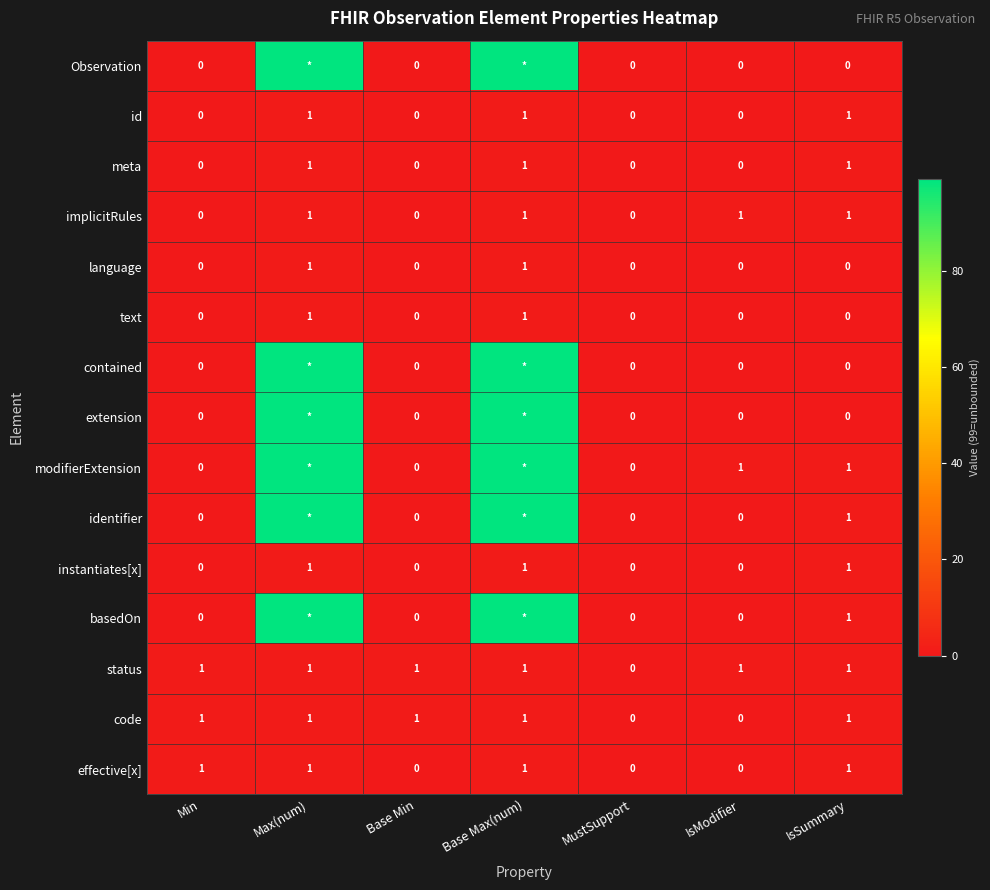

At how many categories does at least one series exceed 86?

2